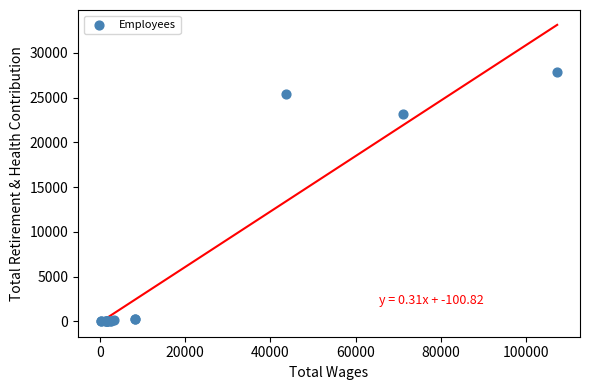

What Y value in the scatter plot is closest to 13920?

23123